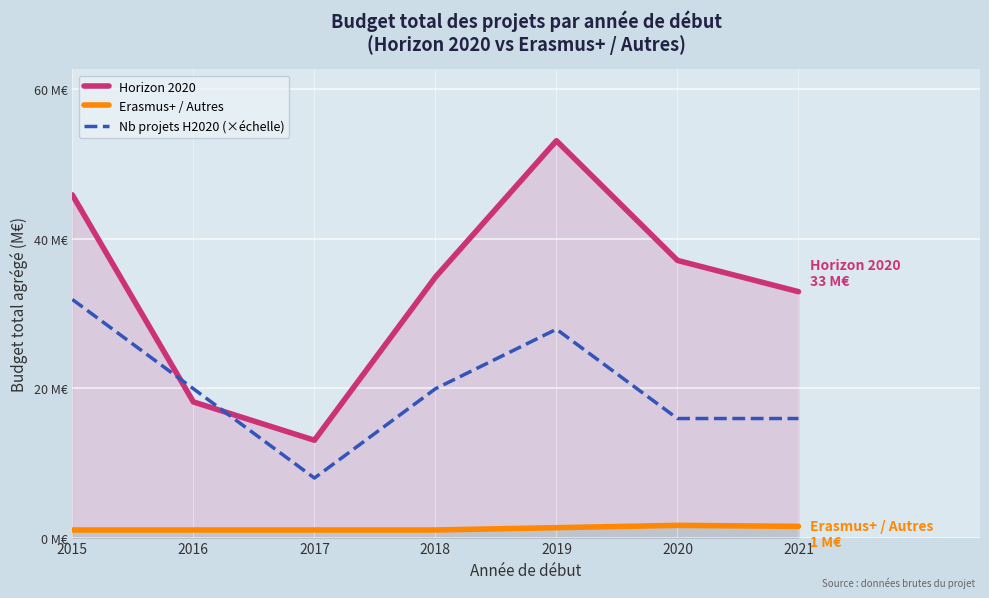

Where is the first local maximum for Nb projets H2020 (×échelle)?

2019